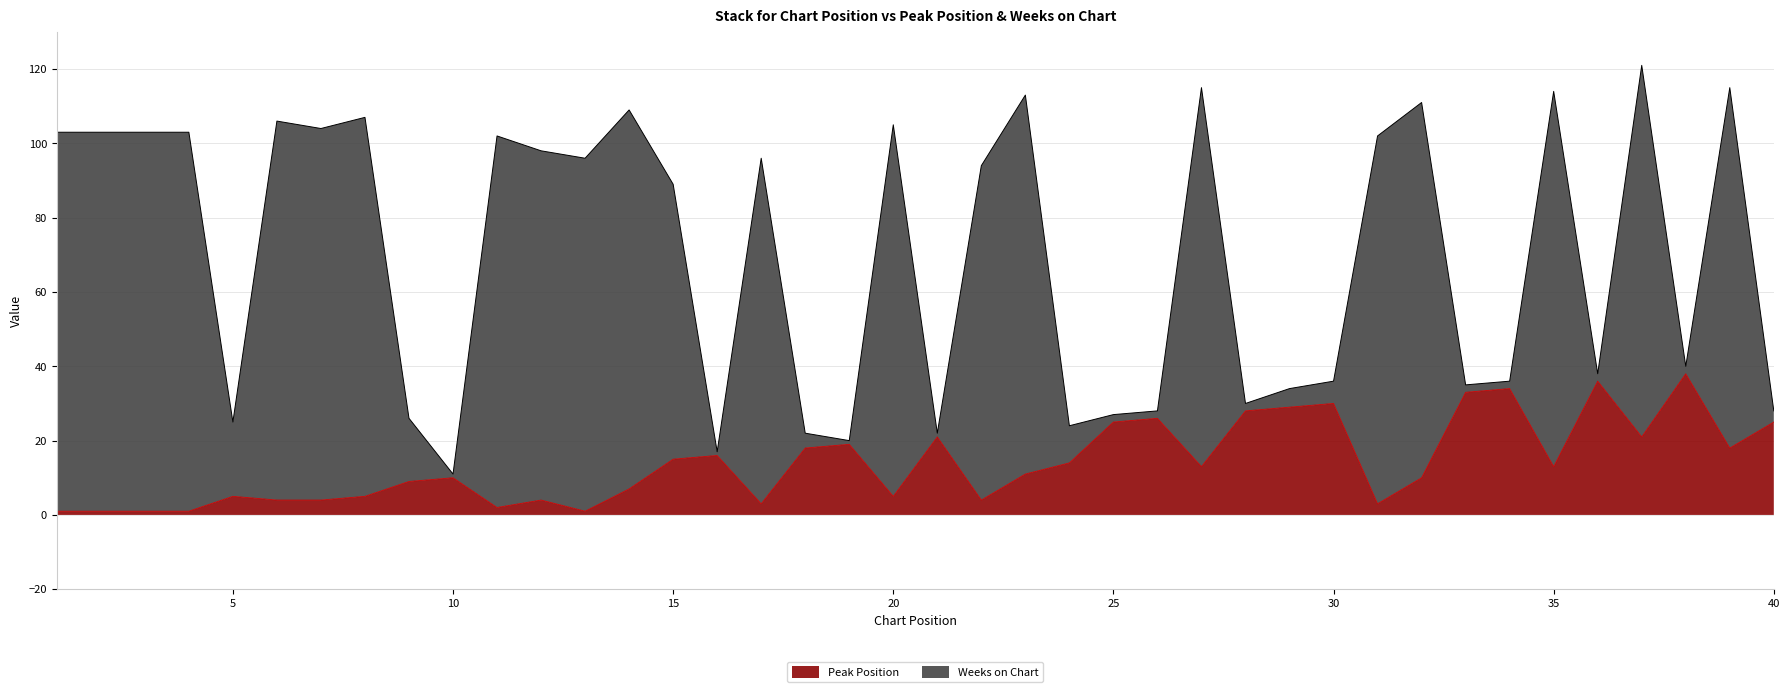

What value does the Weeks on Chart series have at 16?

17